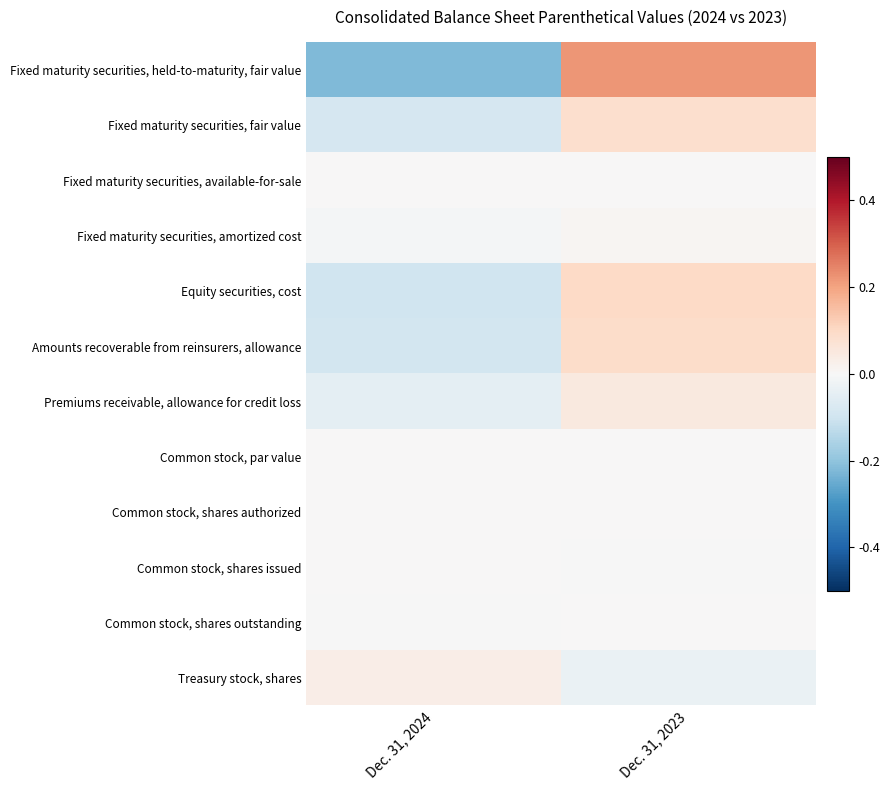

Rank the series by their maximum value, from highest to lowest.

Fixed maturity securities, held-to-maturity, fair value, Equity securities, cost, Amounts recoverable from reinsurers, allowance, Fixed maturity securities, fair value, Premiums receivable, allowance for credit loss, Treasury stock, shares, Fixed maturity securities, amortized cost, Common stock, shares outstanding, Common stock, shares issued, Fixed maturity securities, available-for-sale, Common stock, par value, Common stock, shares authorized